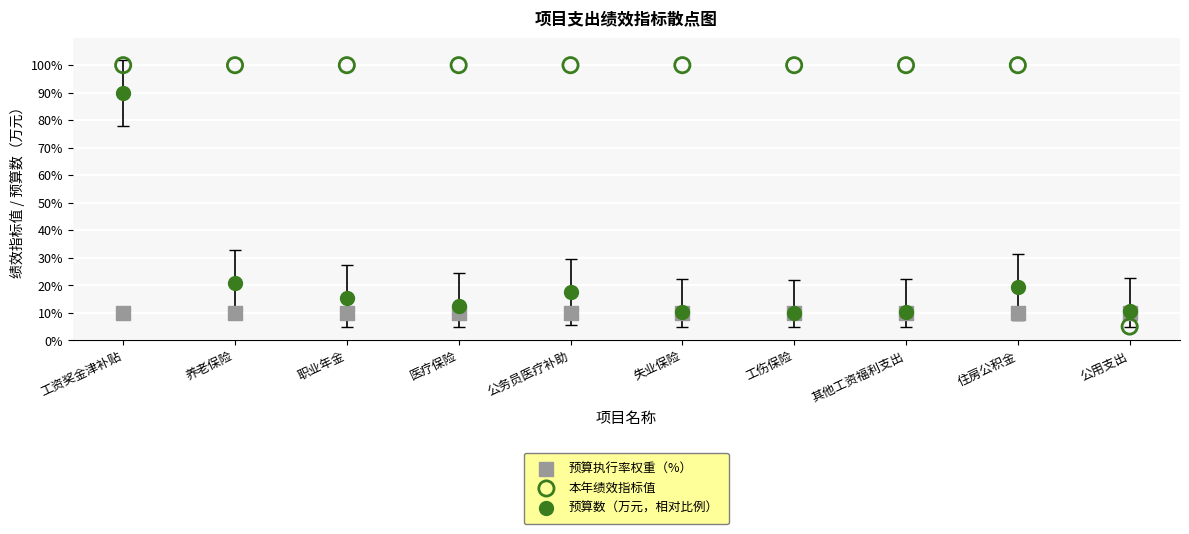

Which series reaches the minimum Y coordinate?

本年绩效指标值